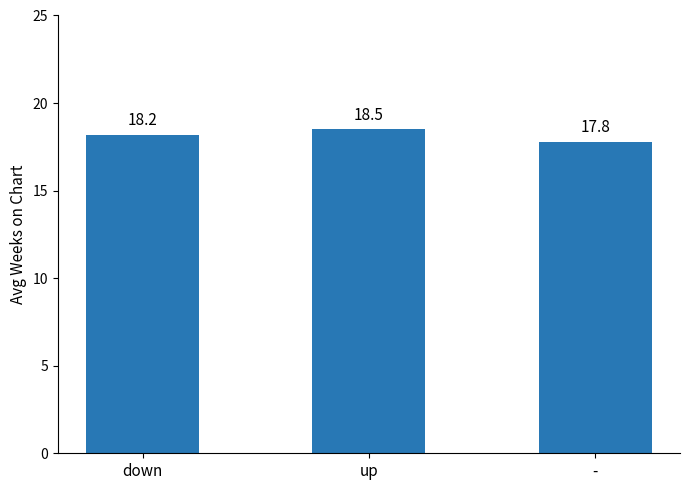

What is the label of the 1st bar from the left?

down